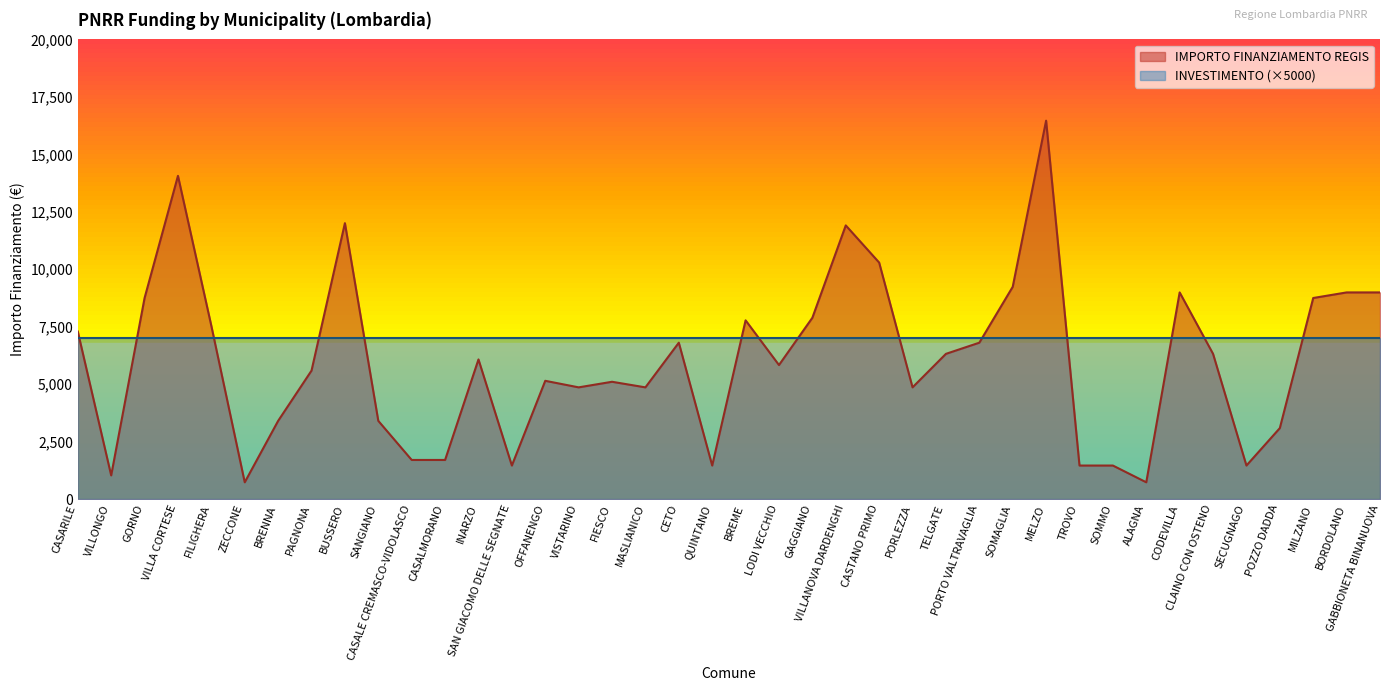

Does the chart display data point markers on the line(s)?

No